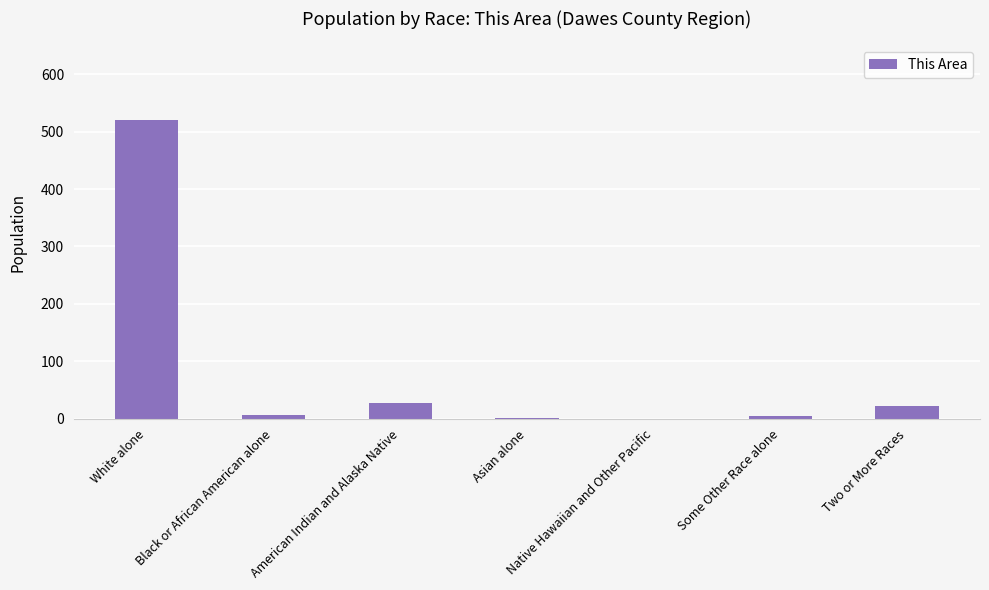

What is the sum of the values at Black or African American alone and White alone?

526